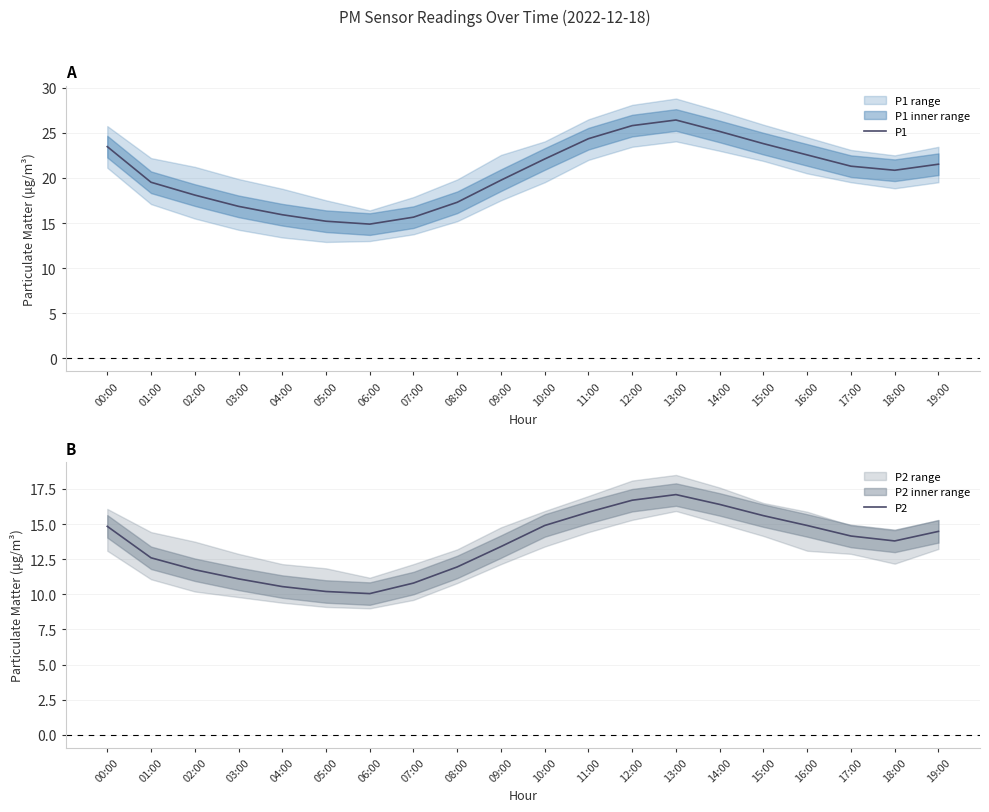

What is the value of the P1 point at the 4th from the left?

16.9